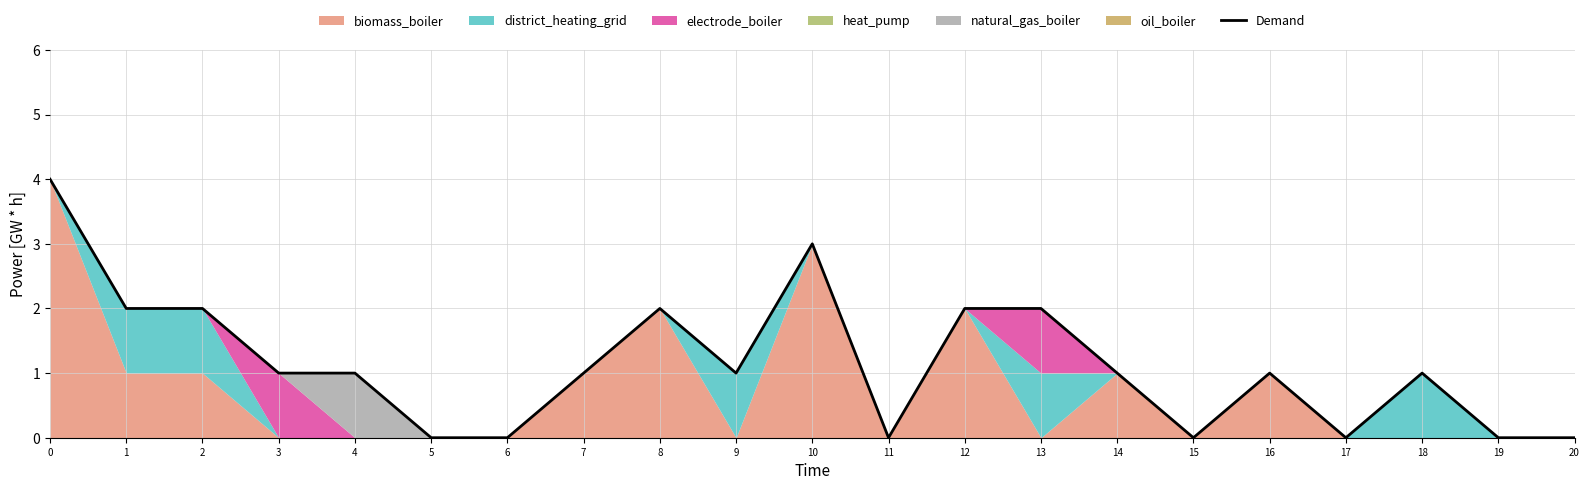

What value does the data have at 10?

3